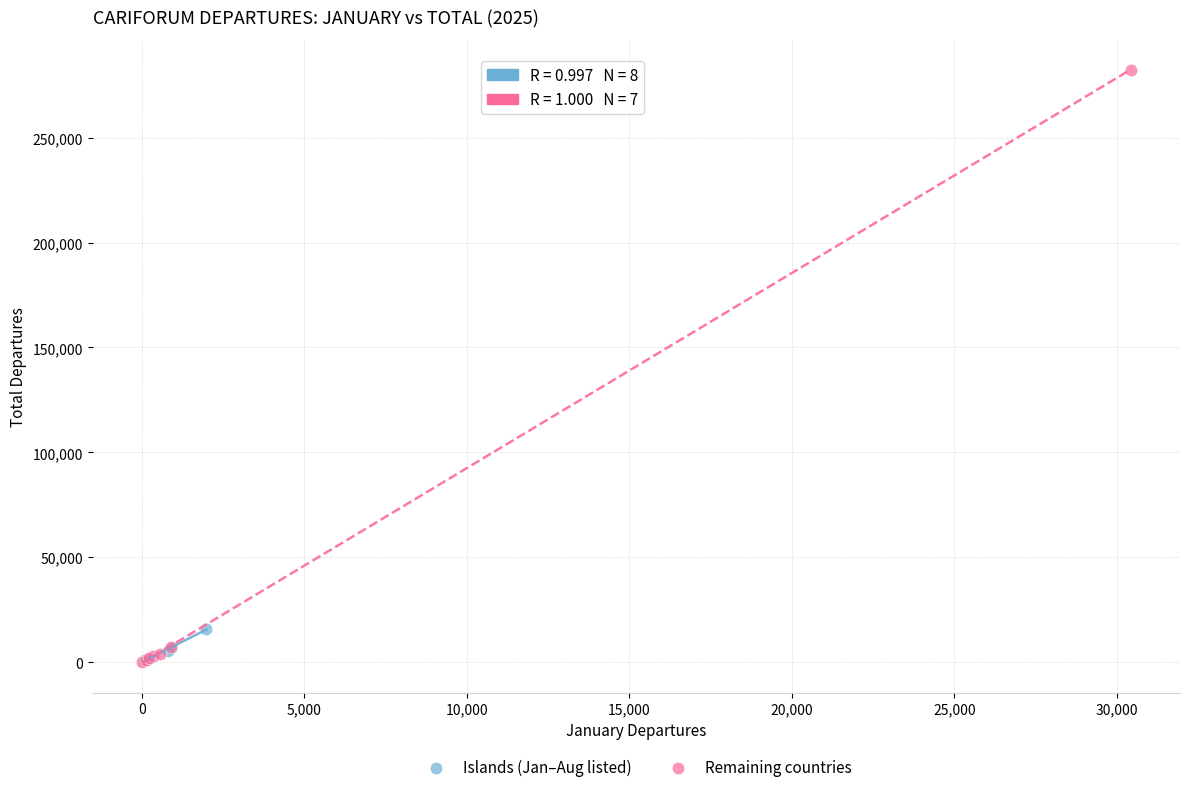

Which series has the largest Y range (max minus min)?

Remaining countries